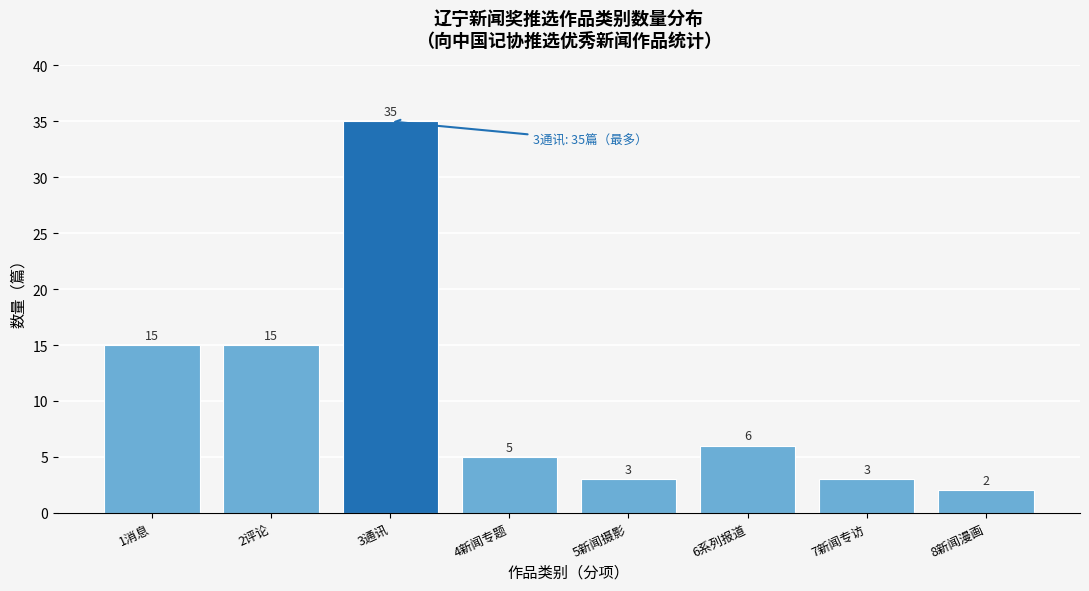

Reading left to right, transcribe all the data shown in this chart.

1消息=15	2评论=15	3通讯=35	4新闻专题=5	5新闻摄影=3	6系列报道=6	7新闻专访=3	8新闻漫画=2